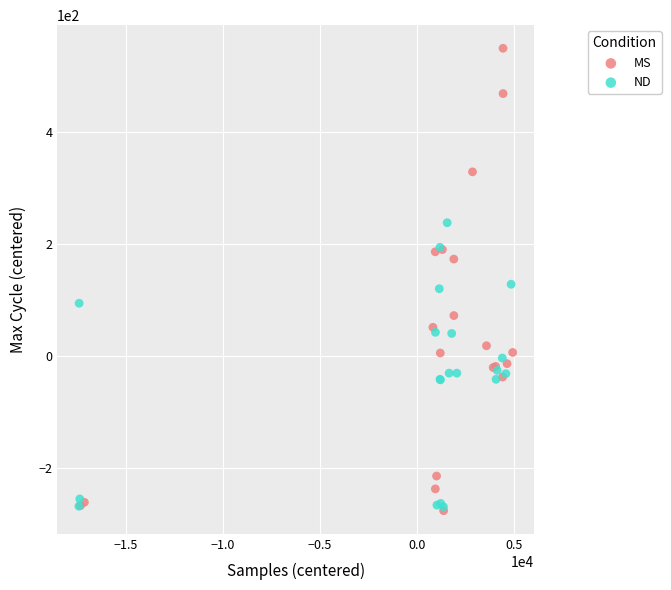

Which series has the largest Y range (max minus min)?

MS